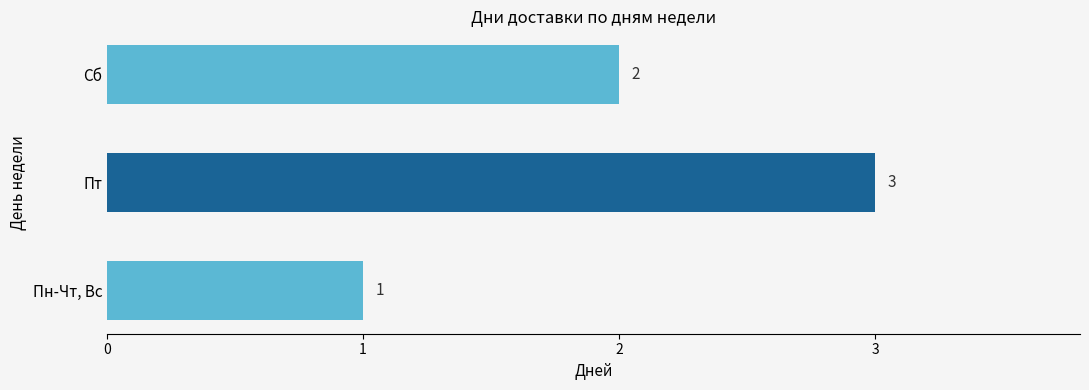

Rank the categories by value from lowest to highest.

Пн-Чт, Вс, Сб, Пт